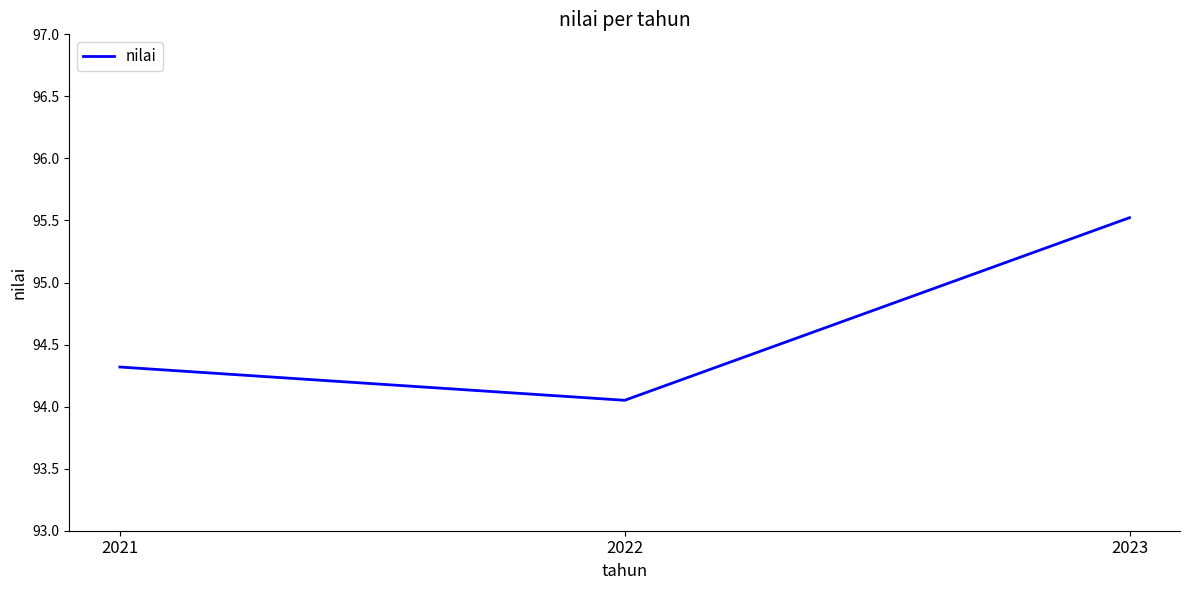

What is the change in value from 2022 to 2023?

+1.5